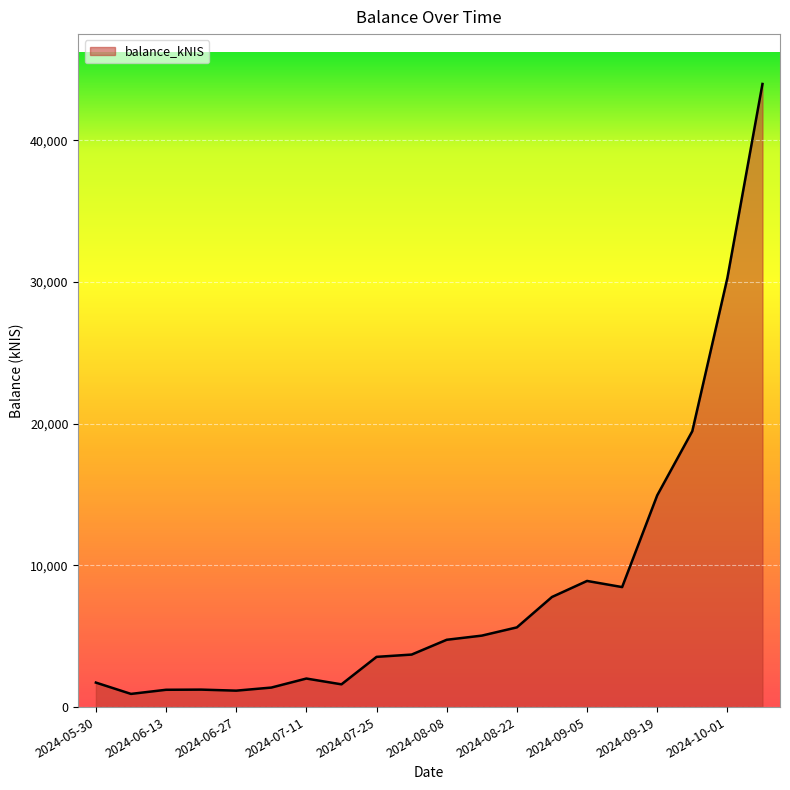

What is the maximum value shown in the chart?

43977.7